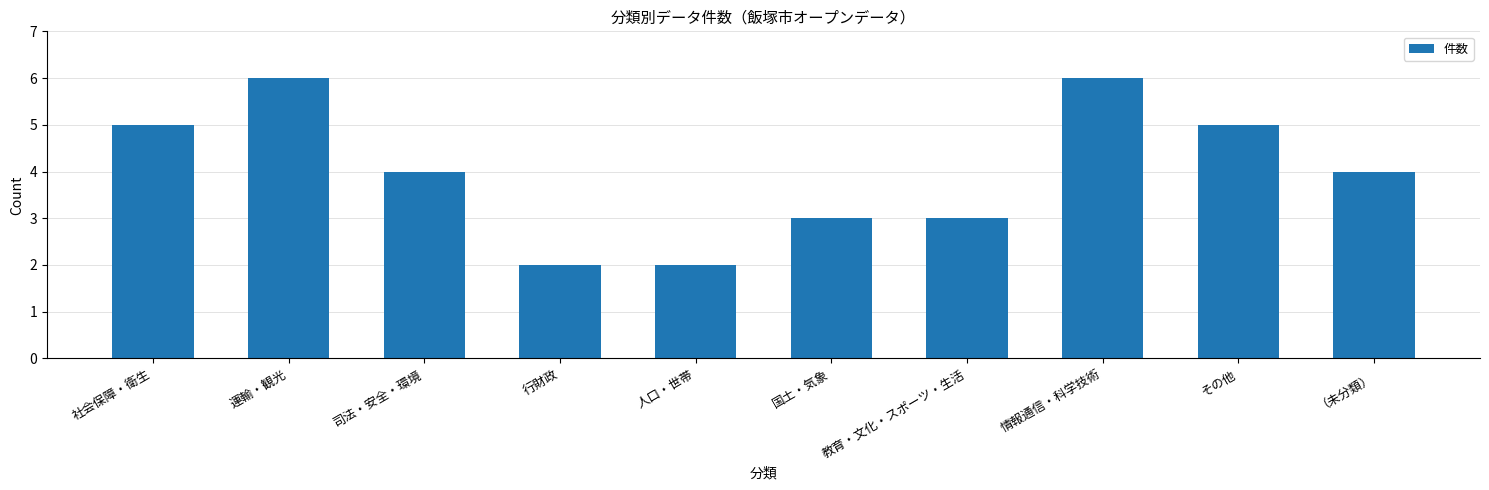

Which has a higher value, 社会保障・衛生 or 人口・世帯?

社会保障・衛生